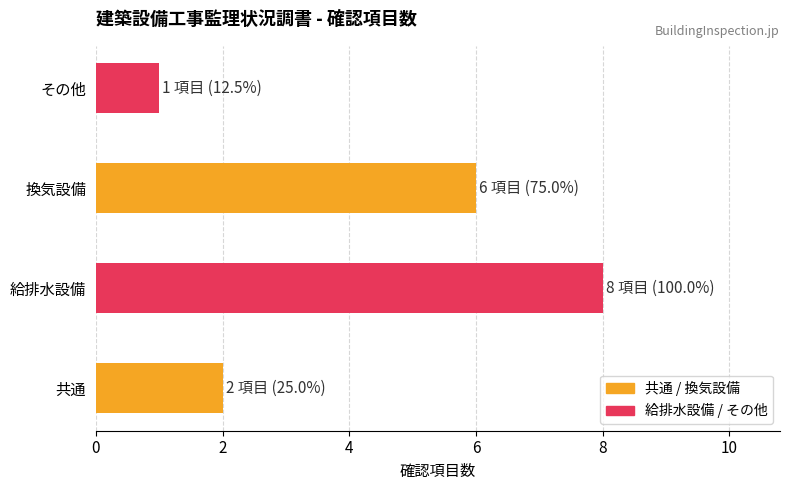

What is the sum of the values at 給排水設備 and 共通?

10